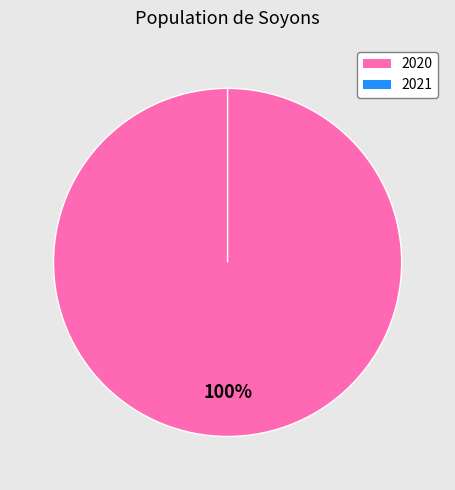

Do 2021 and 2020 together represent more than half of the pie?

Yes